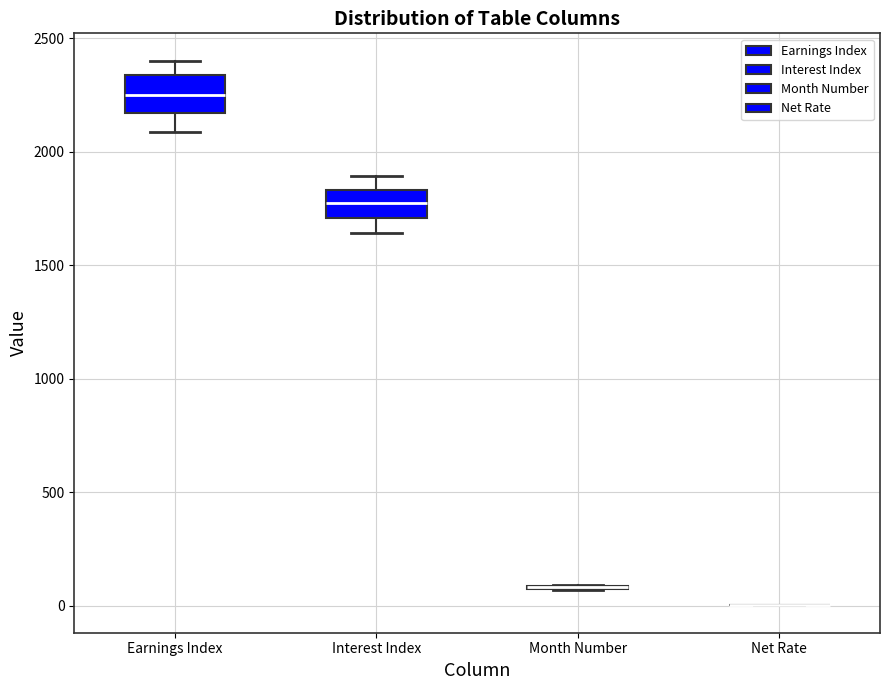

Reading left to right, transcribe this box plot: for each box, give where its median line is, the range the box spans, and where its two whiskers end, as read against the y-axis. The values are not printed on the chart, so give them approximately, as read against the axis.

Earnings Index: median 2250, box 2150 to 2350, whiskers 2100 to 2400
Interest Index: median 1750, box 1700 to 1850, whiskers 1650 to 1900
Month Number: box collapsed to a line at 100, whiskers 50 to 100
Net Rate: box collapsed to a line at 0, whiskers 0 to 0